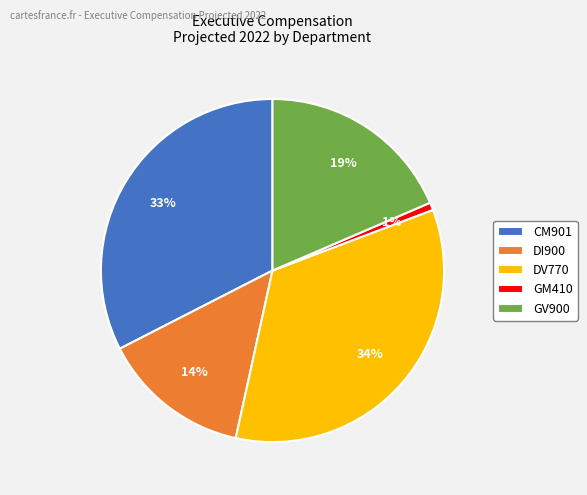

Which has a higher value, GM410 or CM901?

CM901